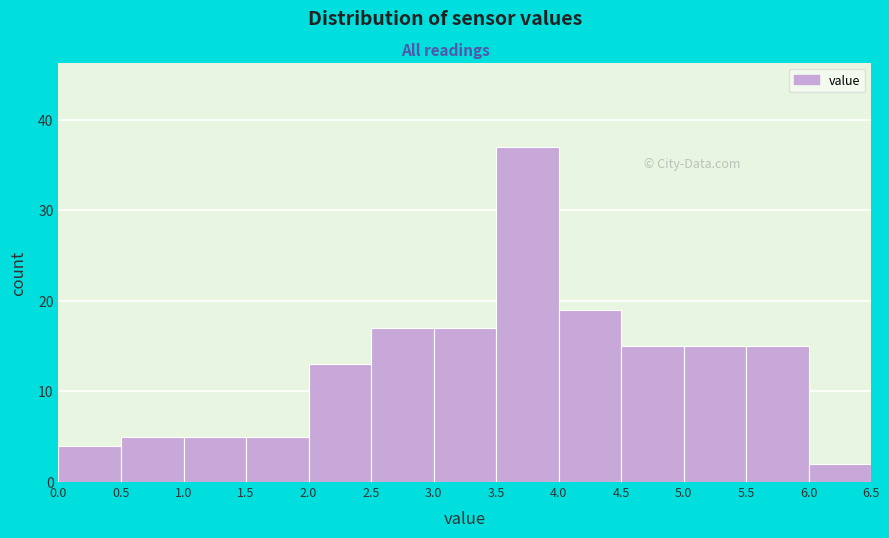

What is the height of the bar covering 5.0 to 5.5 on the x-axis? The values are not printed on the chart, so give them approximately, as read against the axis.

15